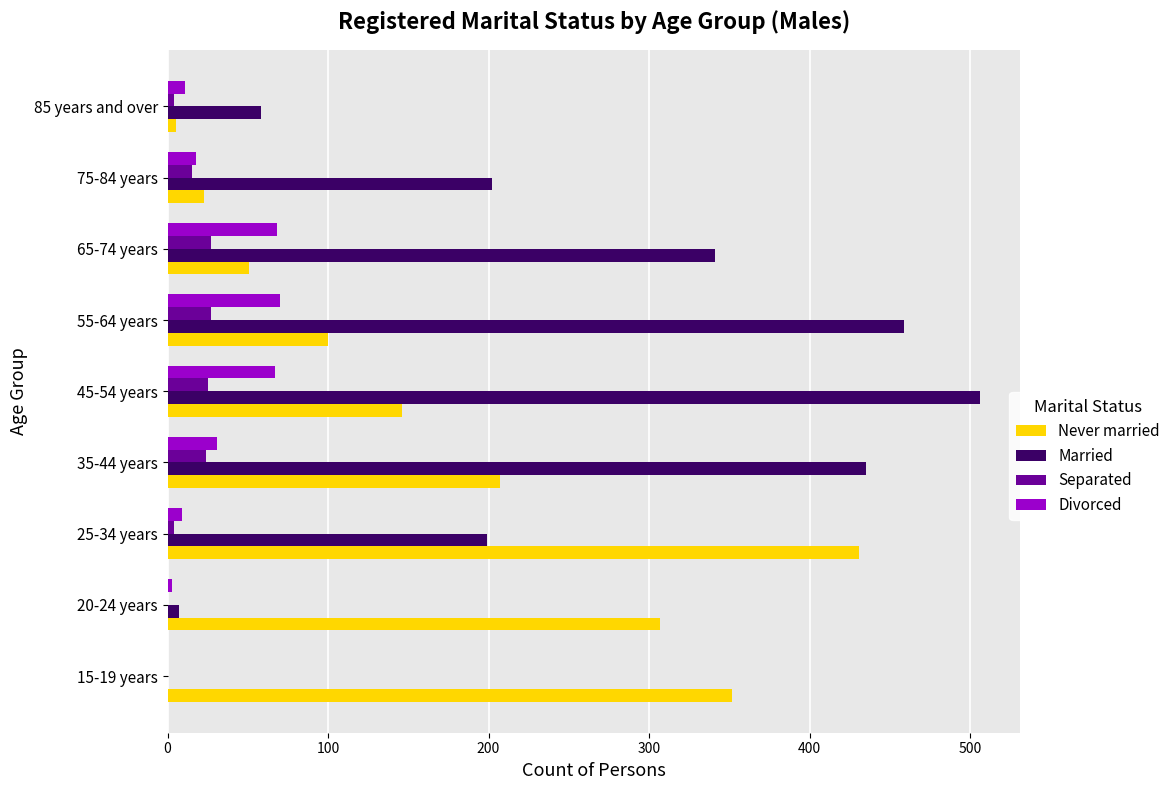

Between 20-24 years and 45-54 years, which series saw the biggest shift?

Married